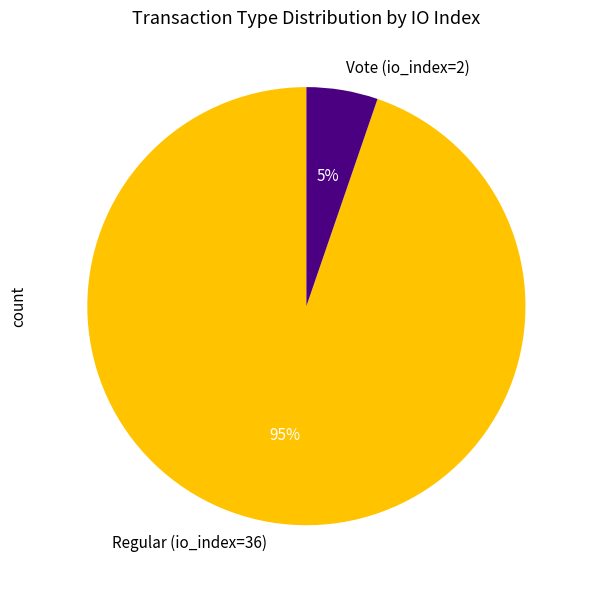

Which slice is the smallest?

Vote (io_index=2)